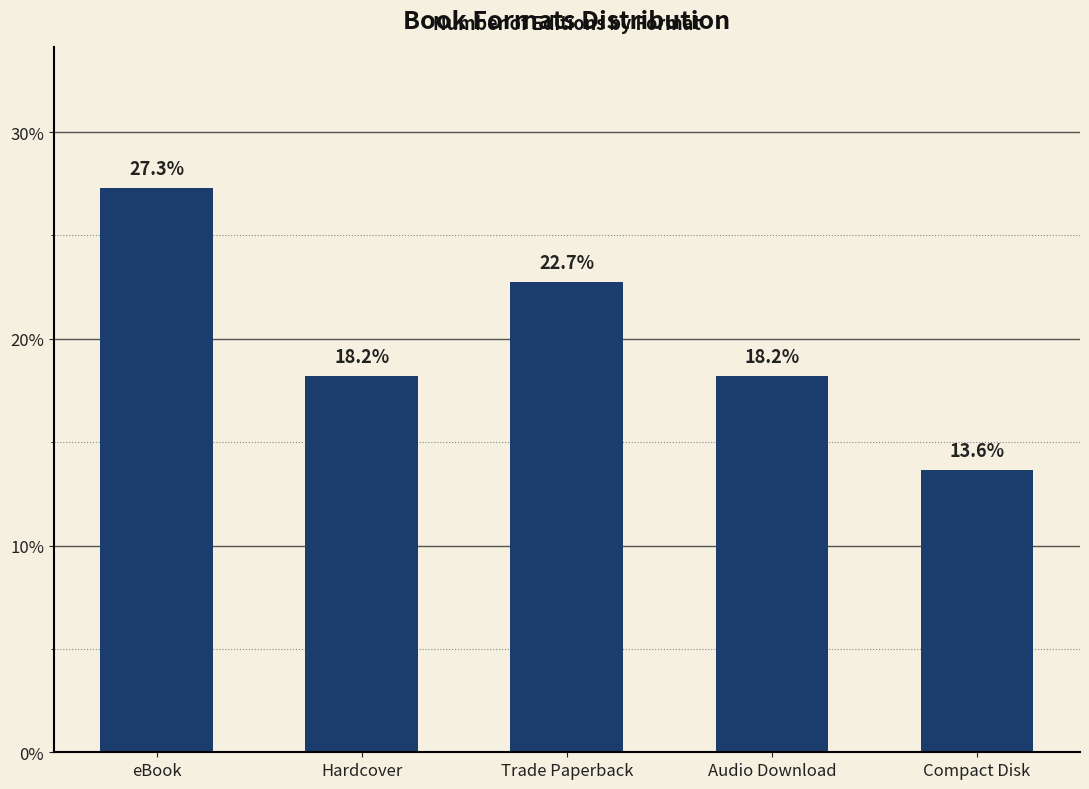

What is the smallest value displayed?

13.6